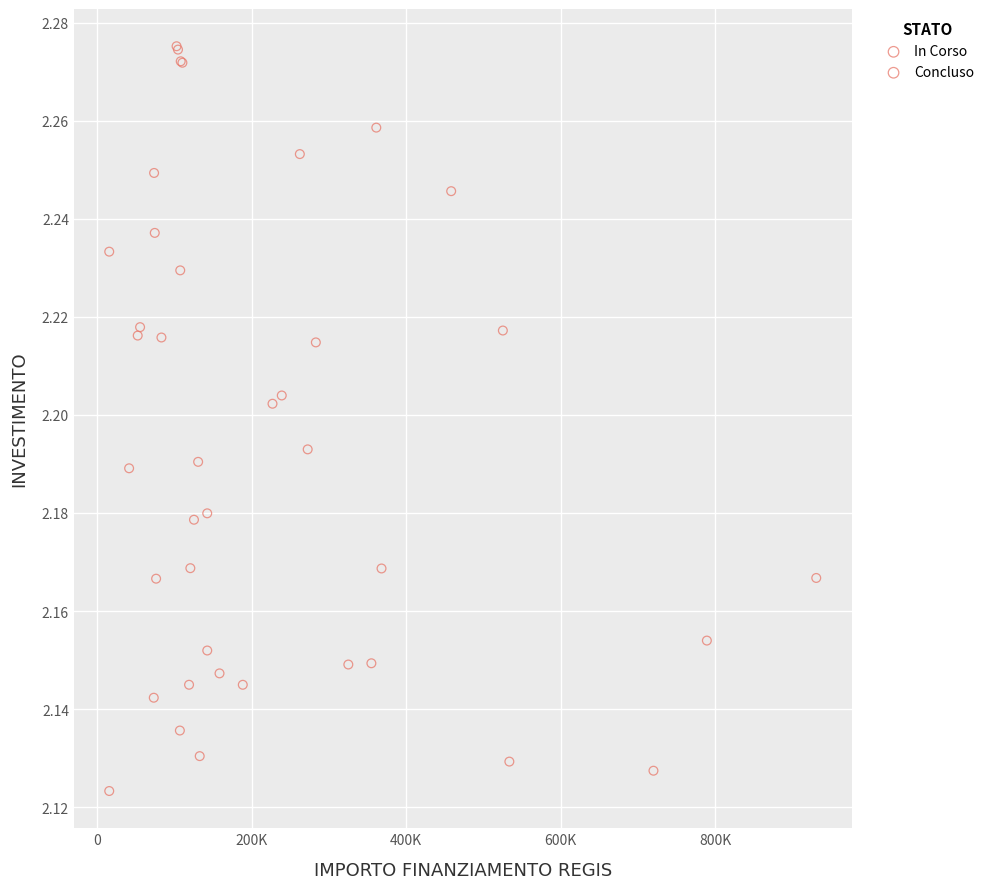

What are all the series names shown in the legend?

In Corso, Concluso